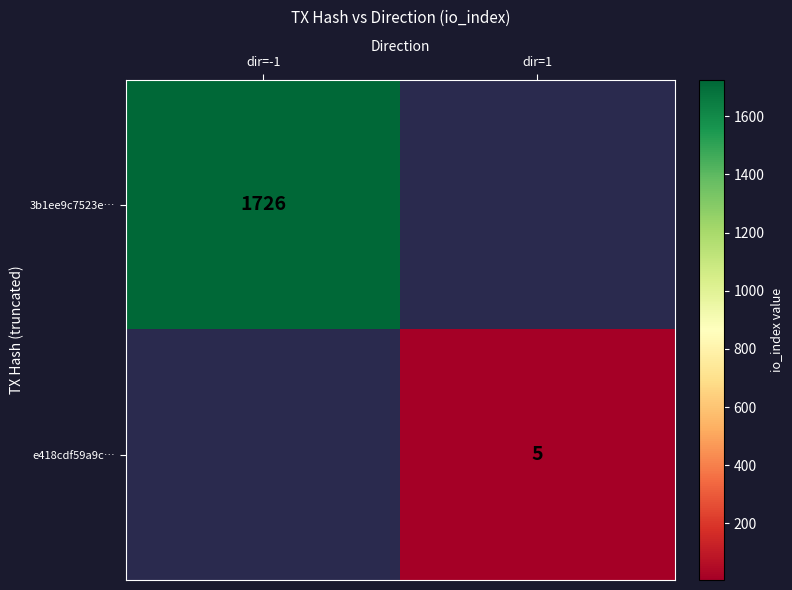

The 3b1ee9c7523e… series shows 1726 at dir=-1. True or false?

True